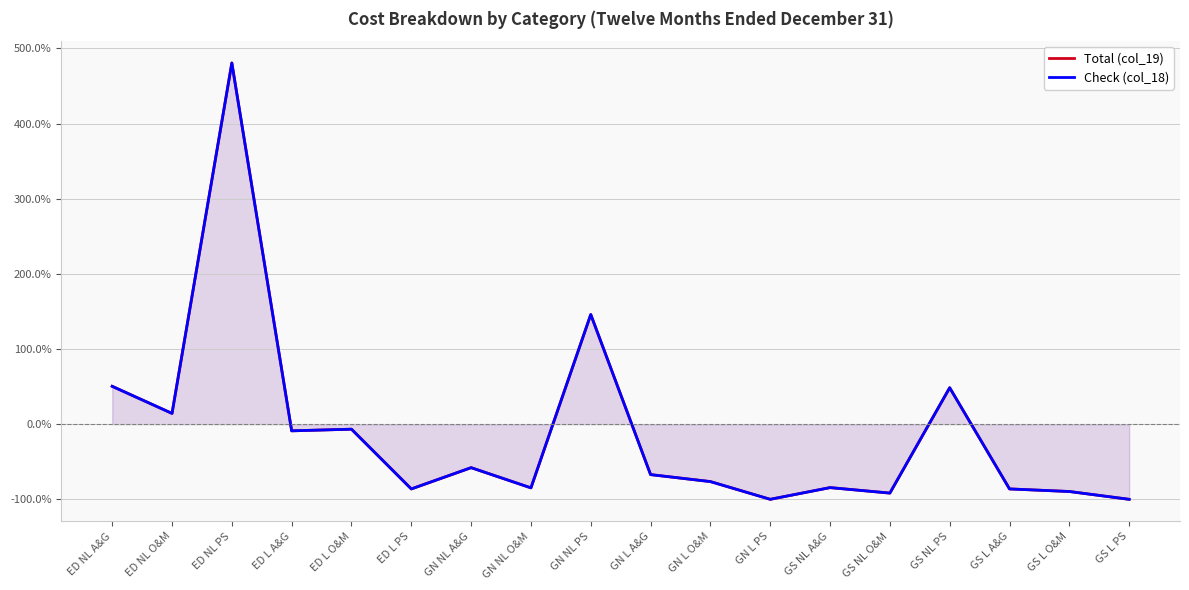

At which category does Check (col_18) reach its first local valley?

ED NL O&M